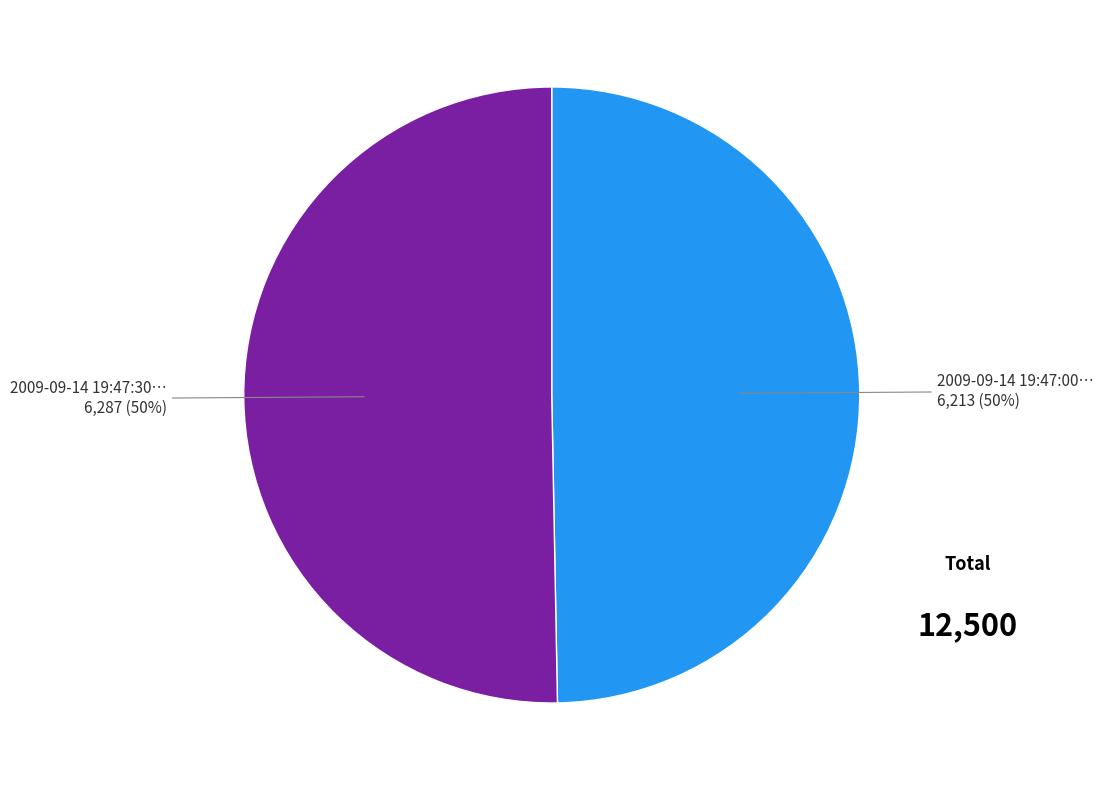

To the nearest percent, what is the combined percentage of 2009-09-14 19:47:00… and 2009-09-14 19:47:30…?

100%